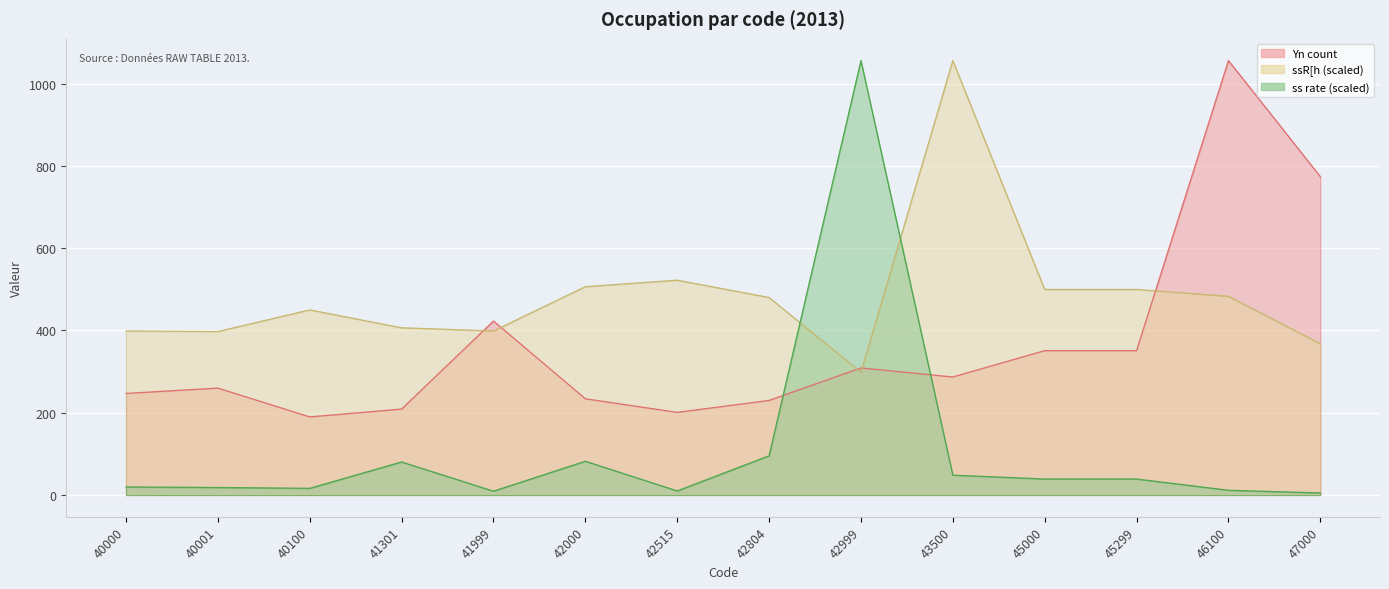

True or false: Yn count has a value of 234.0 at 42000.

True